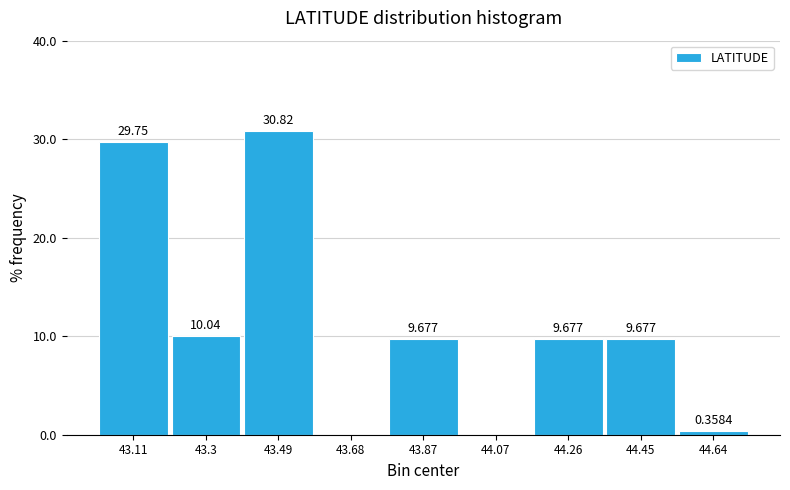

Which range on the x-axis has the tallest bar?

43.40 to 43.58